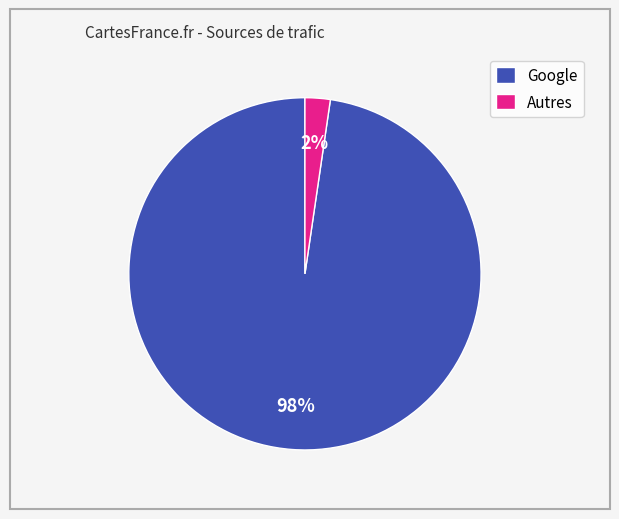

Combined, do Google and Autres account for over 50%?

Yes